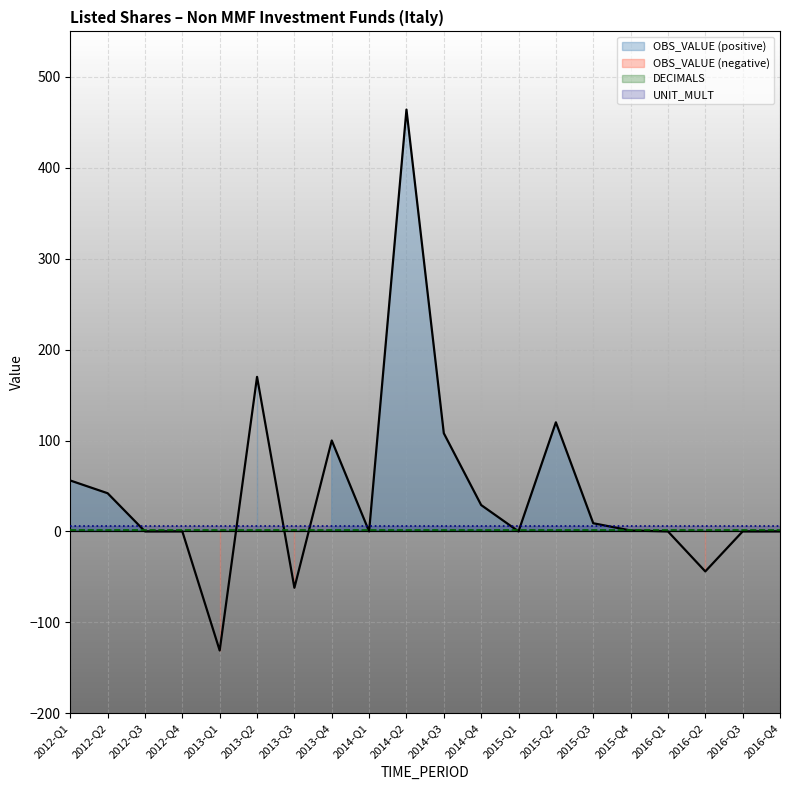

True or false: OBS_VALUE has a value of -315 at 2016-Q3.

False